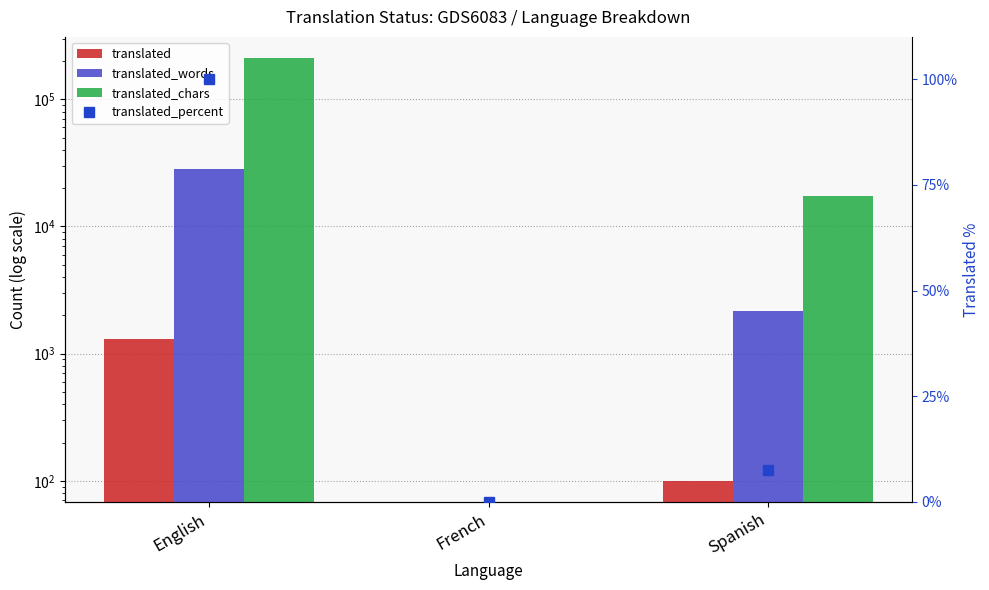

What is the sum of the translated values at English and Spanish?

1414.0